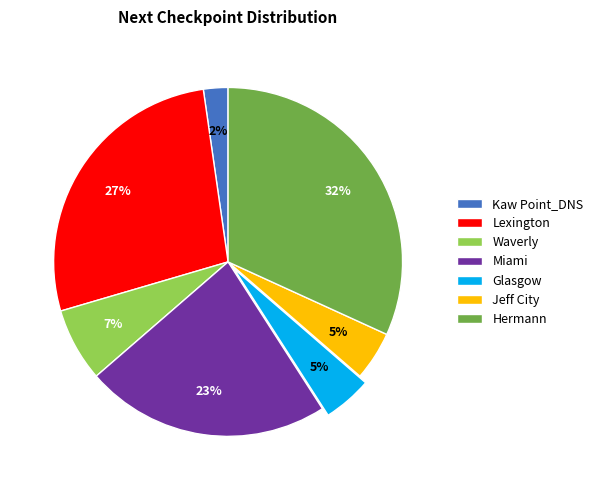

True or false: Waverly accounts for 7% of the total.

True